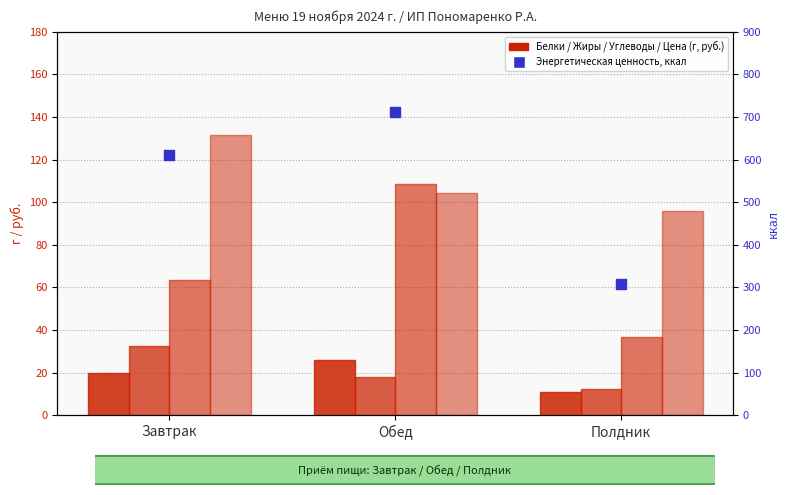

Which series contains the highest Y value?

Энергетическая ценность, ккал